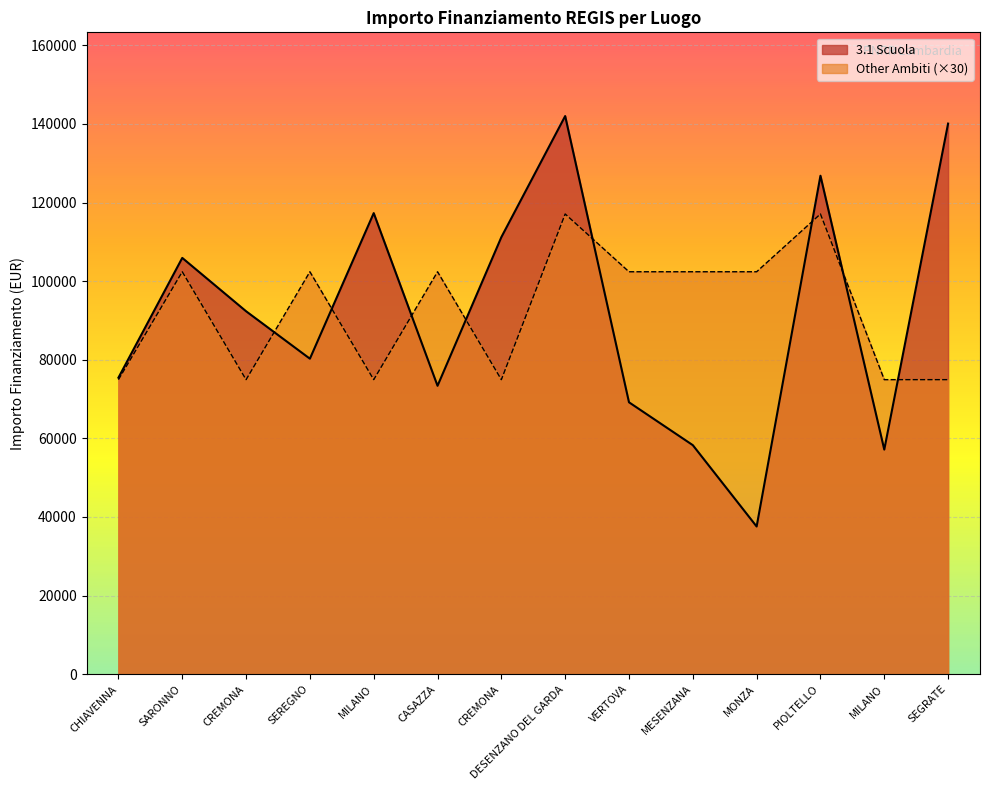

What is the difference between the highest and lowest values at CREMONA?

17401.9